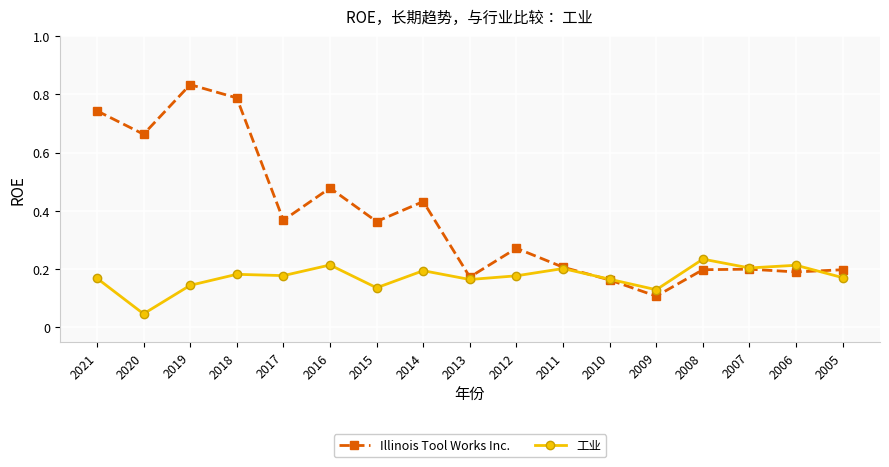

The value of Illinois Tool Works Inc. at 2006 is 0.0. True or false?

False